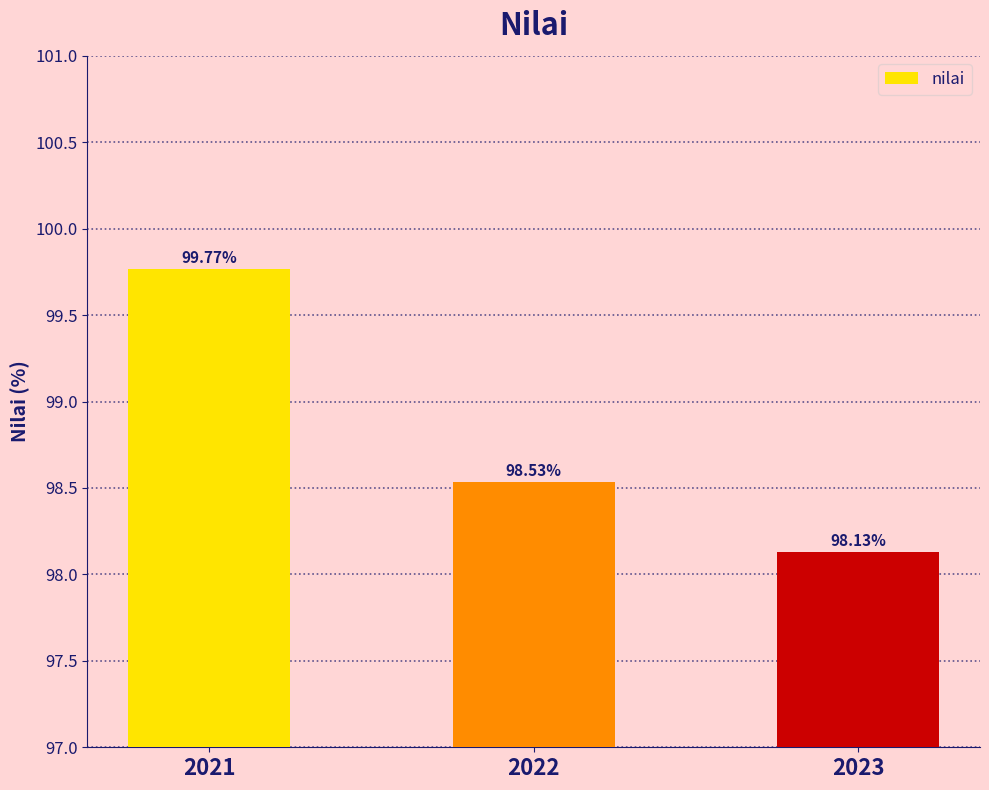

Between 2023 and 2022, which is larger?

2022